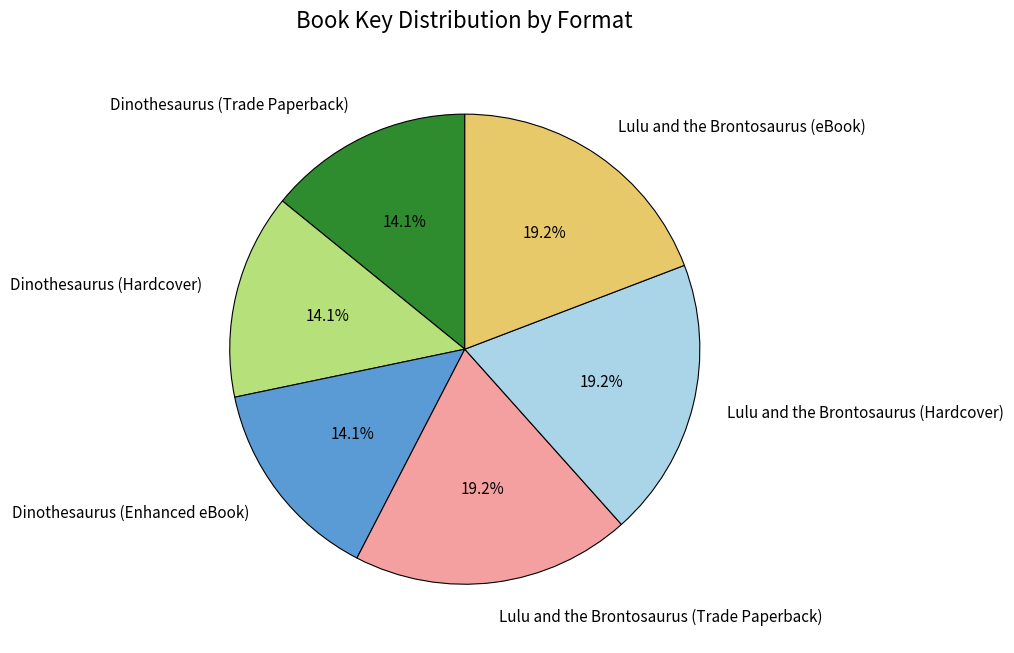

What percentage is the Lulu and the Brontosaurus (eBook) slice, to the nearest percent?

19%